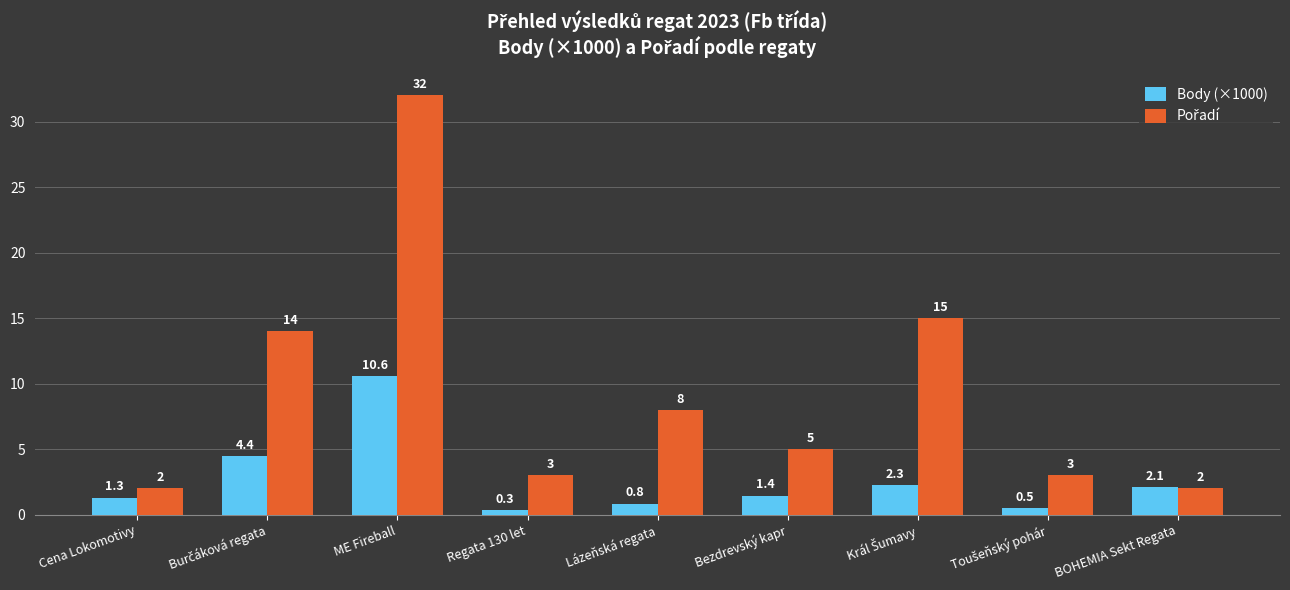

What is the minimum value for Body (×1000)?

0.3